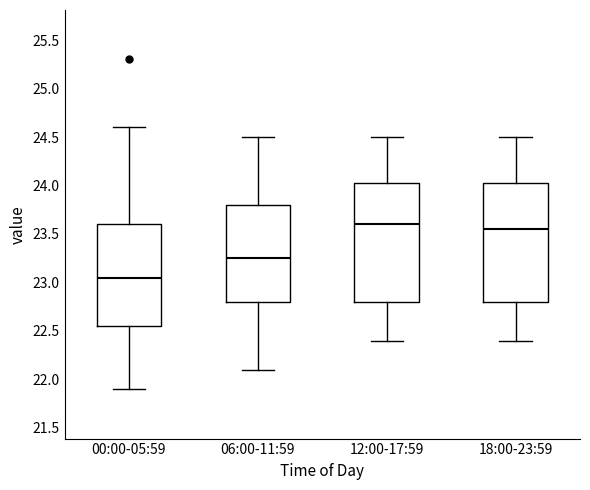

Reading left to right, transcribe this box plot: for each box, give where its median line is, the range the box spans, and where its two whiskers end, as read against the y-axis. The values are not printed on the chart, so give them approximately, as read against the axis.

00:00-05:59: median 23.05, box 22.55 to 23.60, whiskers 21.90 to 24.60
06:00-11:59: median 23.25, box 22.80 to 23.80, whiskers 22.10 to 24.50
12:00-17:59: median 23.60, box 22.80 to 24.05, whiskers 22.40 to 24.50
18:00-23:59: median 23.55, box 22.80 to 24.05, whiskers 22.40 to 24.50